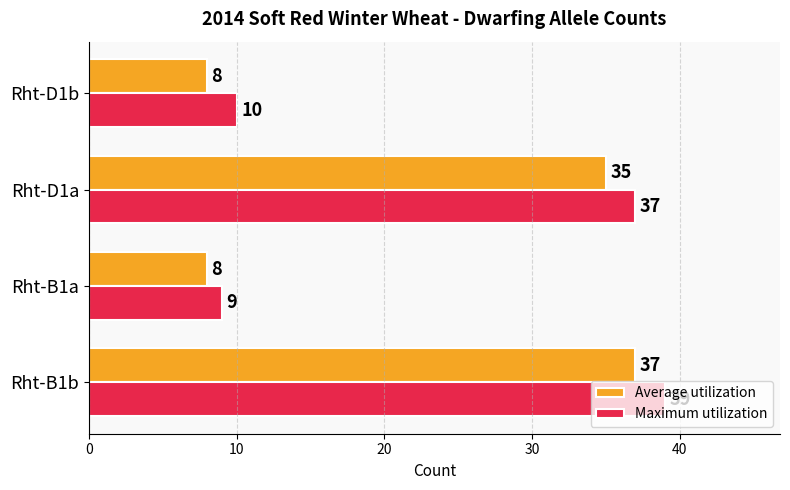

Rank the series by their average value, from highest to lowest.

Maximum utilization, Average utilization